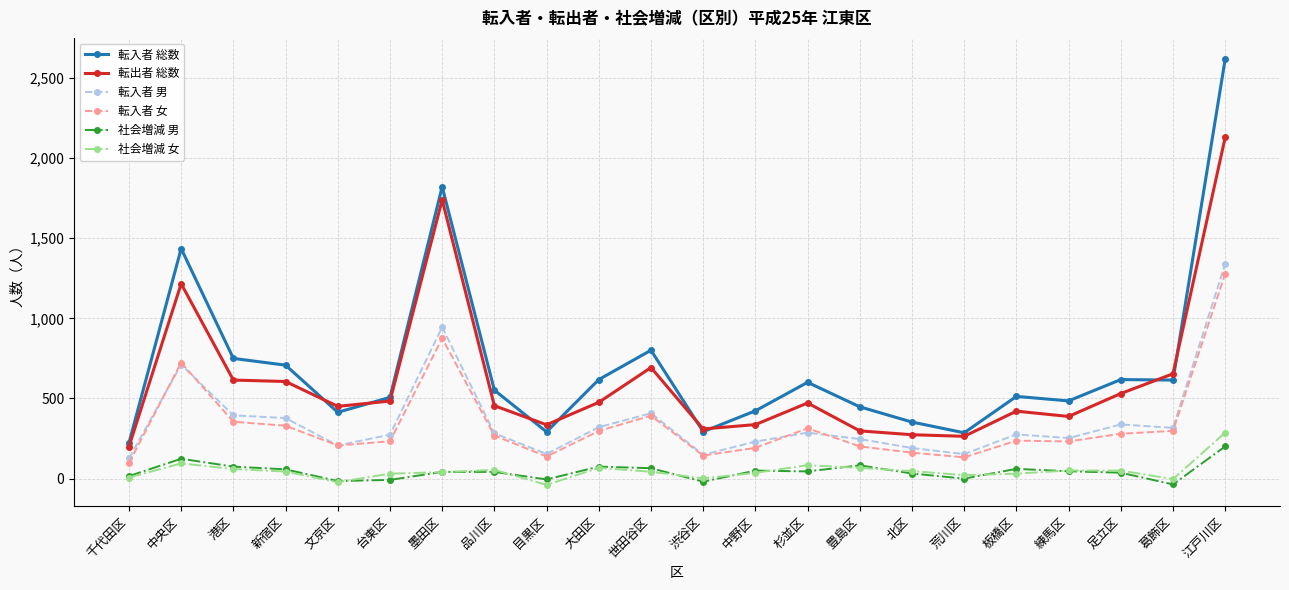

Does the chart display data point markers on the line(s)?

Yes